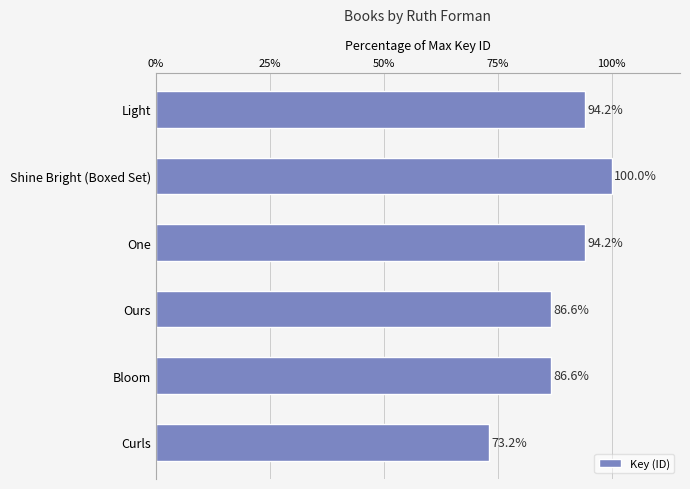

Between Light and Ours, which is larger?

Light